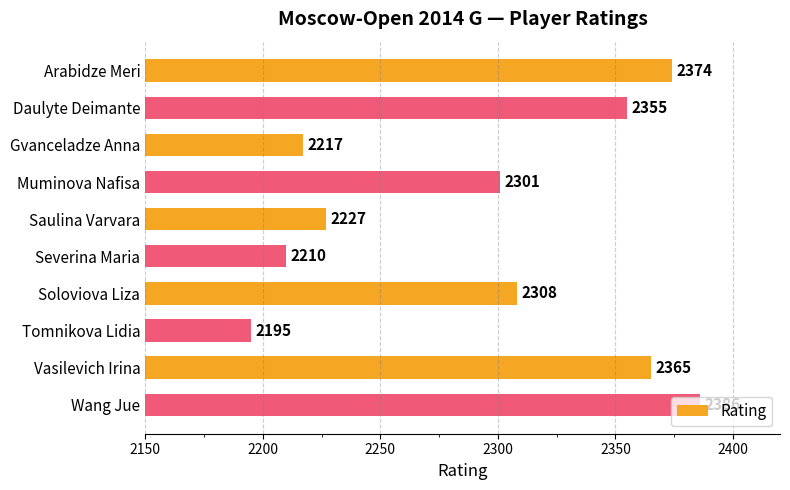

How many values are below 2308?

5